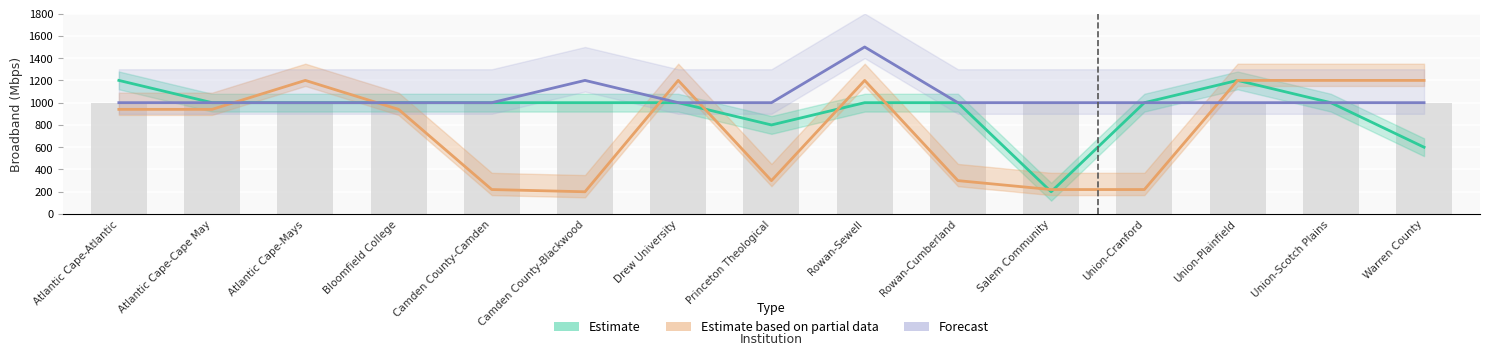

The value of Broadband_Availability_estimate at Salem Community is 290. True or false?

False